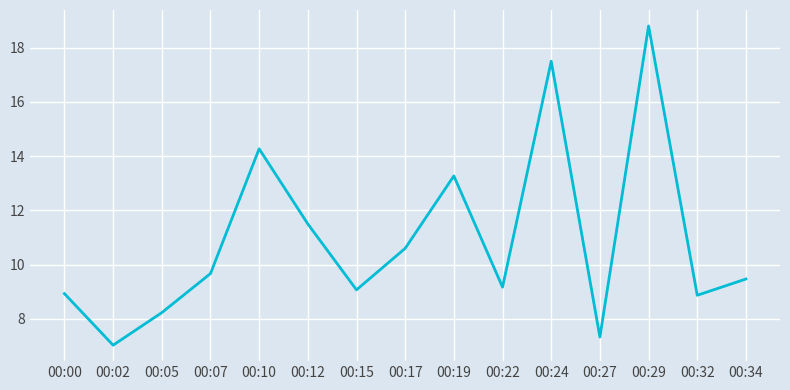

Where is the data nearest to the value 12?

00:12